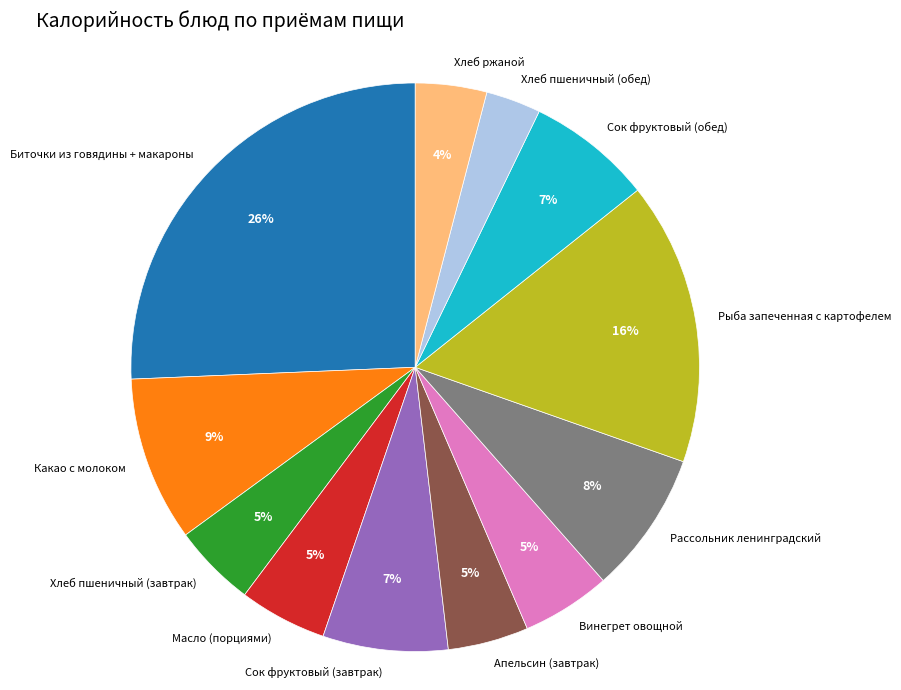

The Рассольник ленинградский slice represents 8% of the pie. True or false?

True